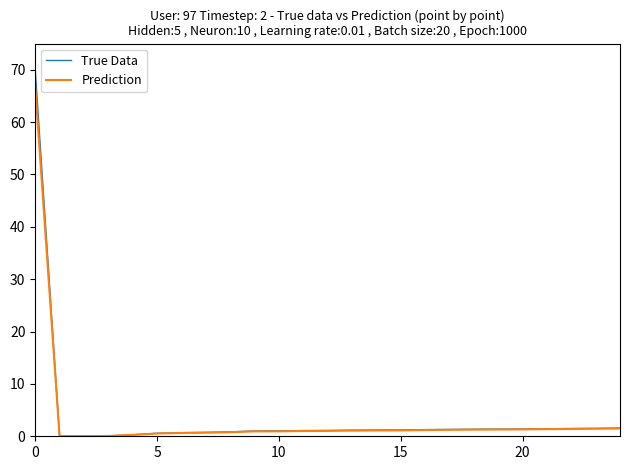

What is the difference between the maximum and minimum values in the Prediction series?

66.6